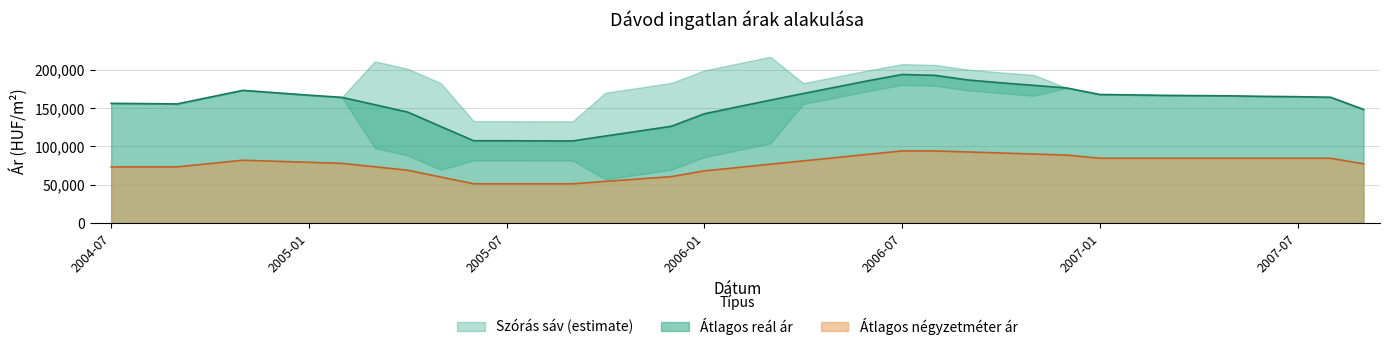

How many values in the Átlagos négyzetméter ár series are below 79327?

19